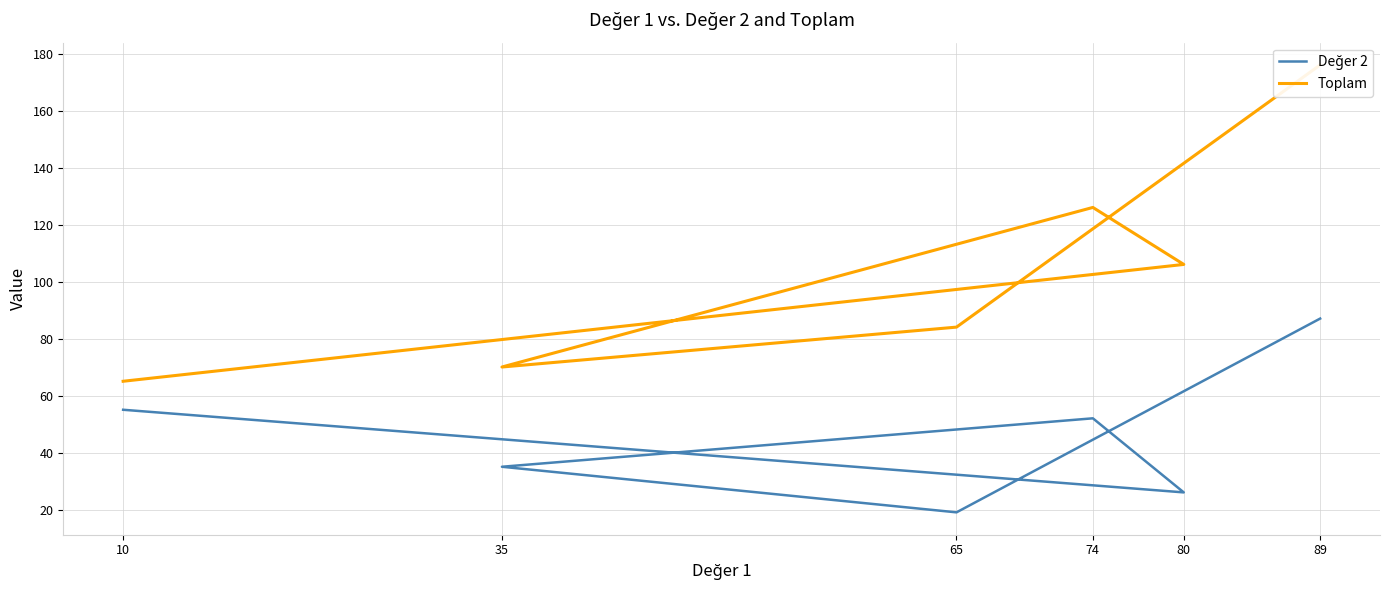

Is it true that Değer 2 equals 52 at 74?

True